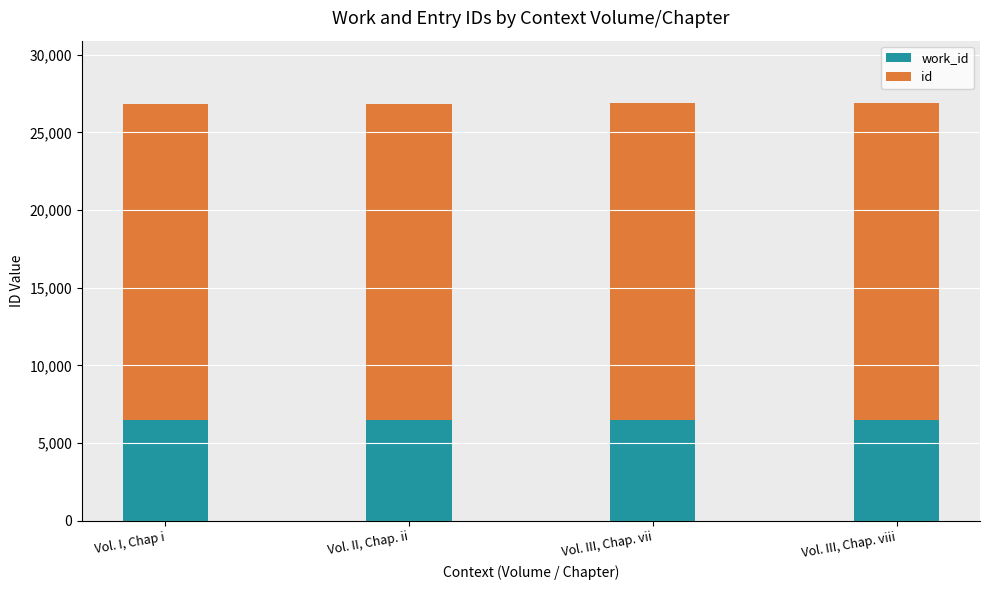

What is the total value across all series at Vol. II, Chap. ii?

26832